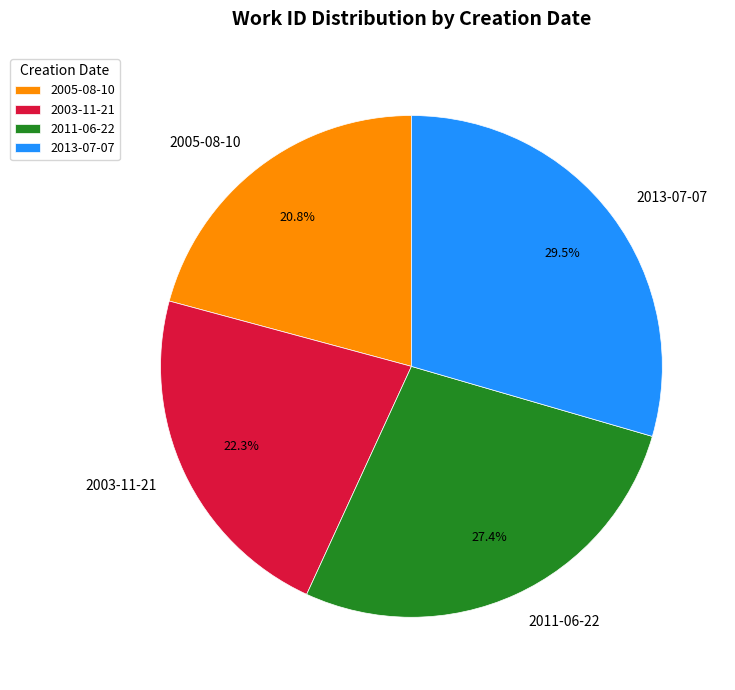

To the nearest percent, what is the difference between the 2013-07-07 and 2011-06-22 slice percentages?

2%